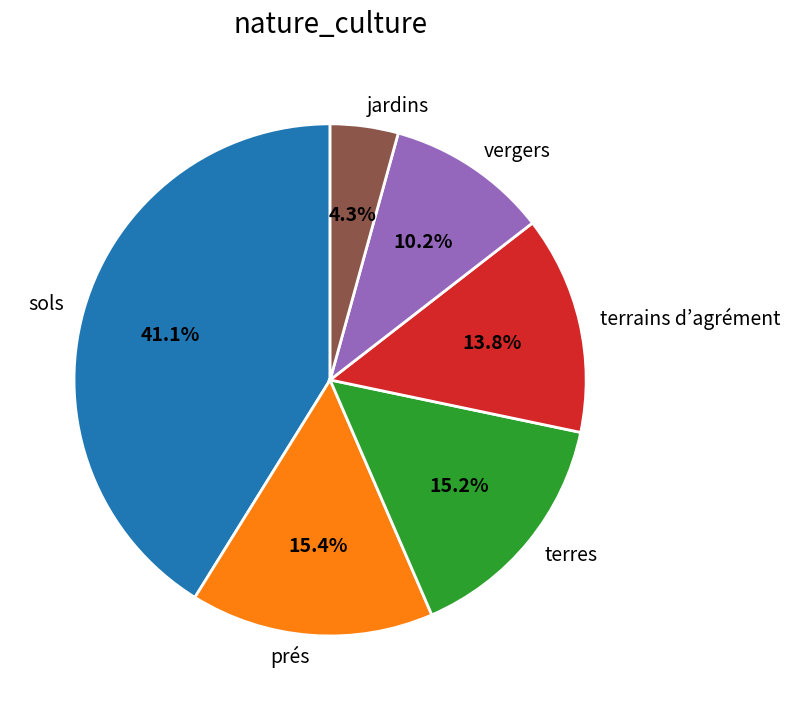

What is the smallest slice in the pie chart?

jardins